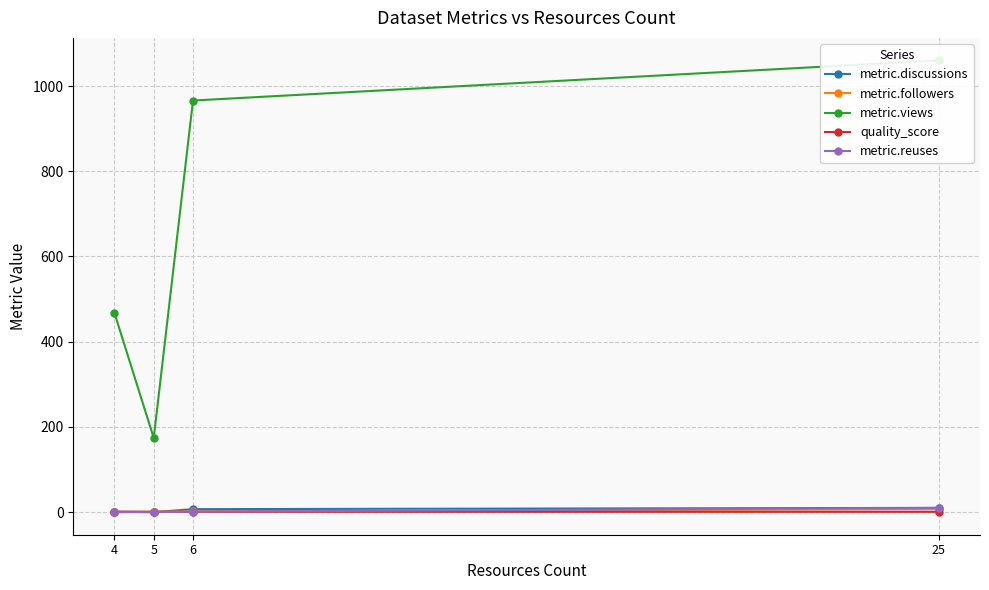

True or false: metric.views has more than 2 points higher than both neighbors.

False